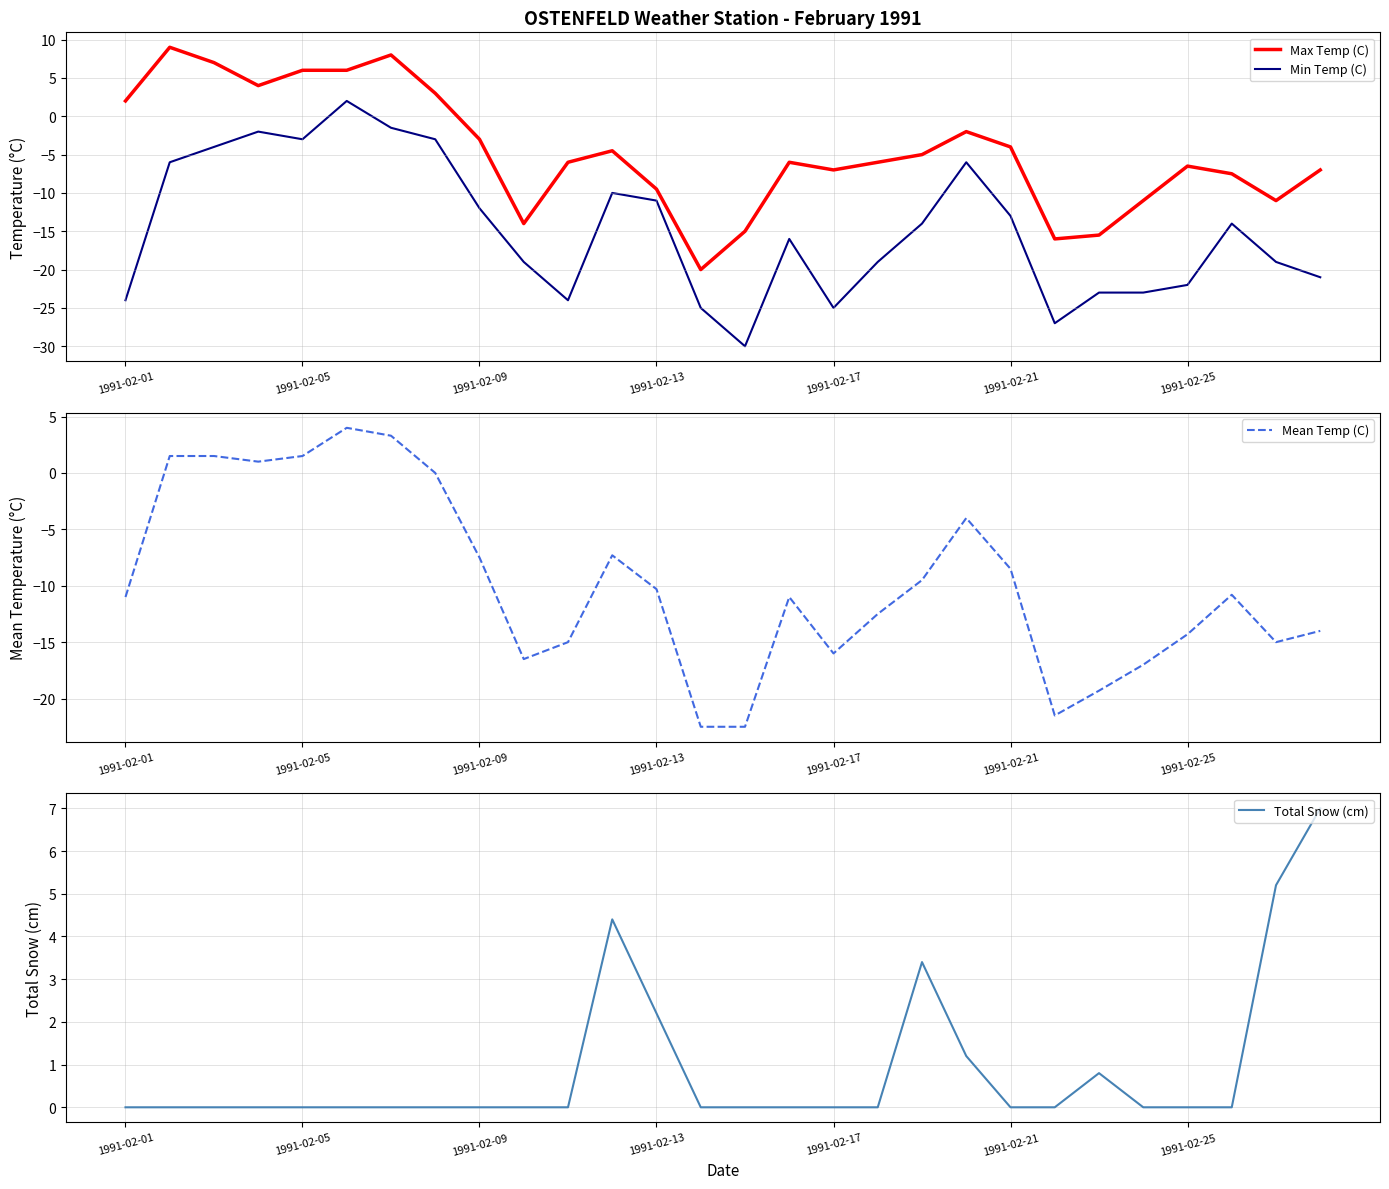

What is the approximate value of Total Snow (cm) at 27?

7.0